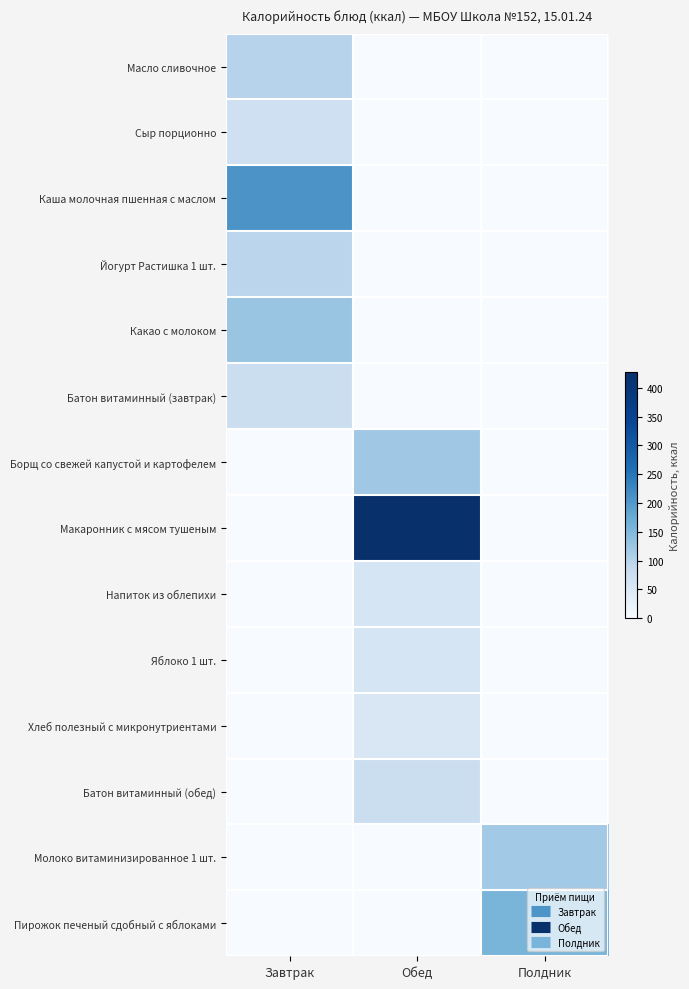

Which has a higher value, Завтрак or Полдник?

Завтрак